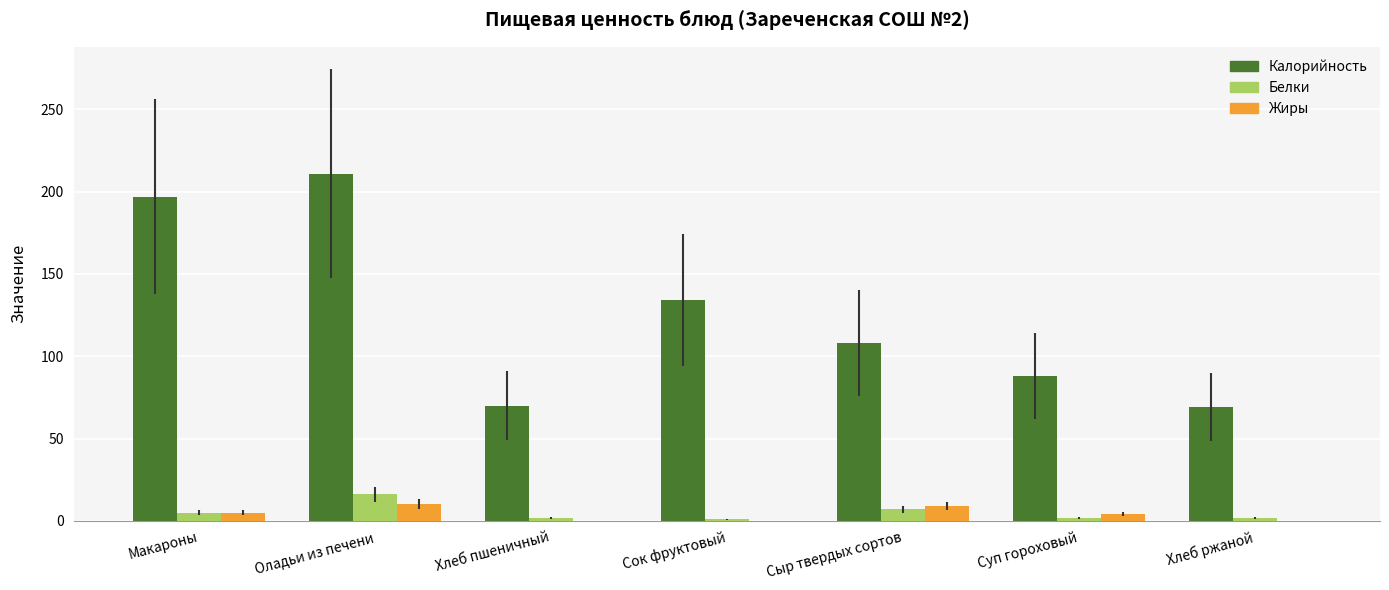

How many groups of bars are there?

7